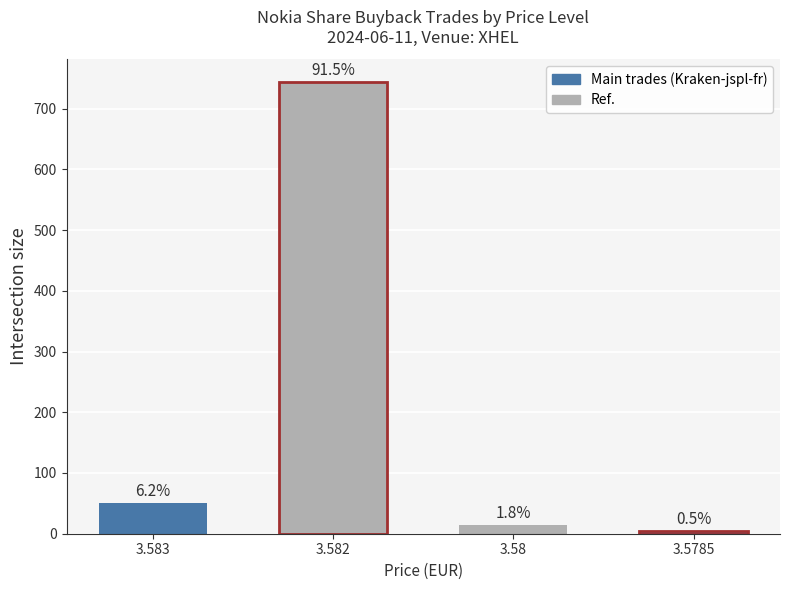

What is the change in value from 3.582 to 3.58?

-729